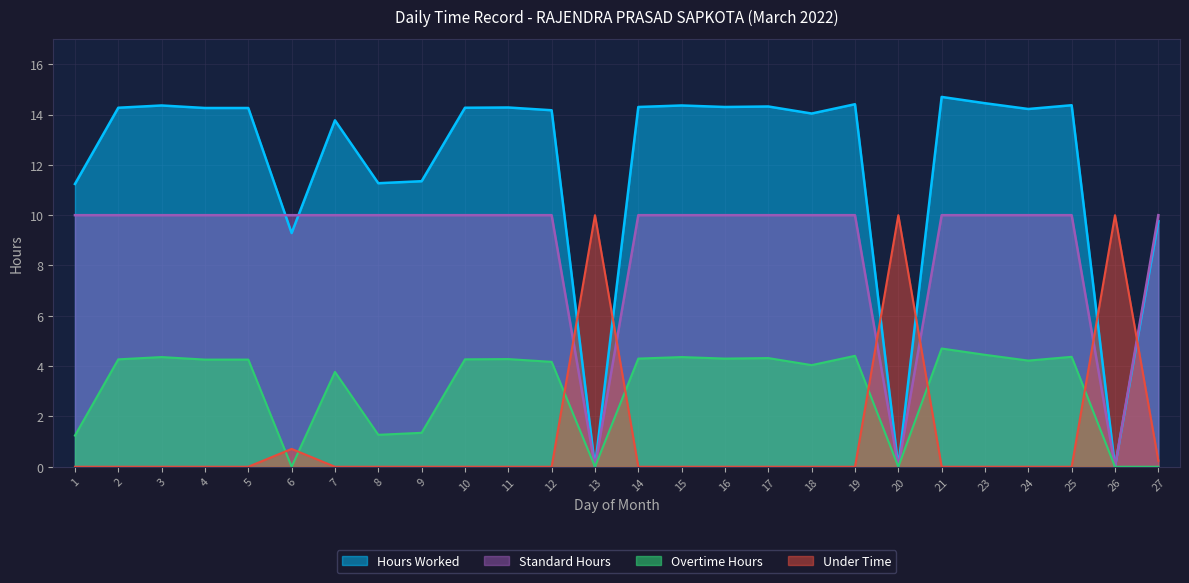

Which series has the largest range (max minus min)?

Hours Worked